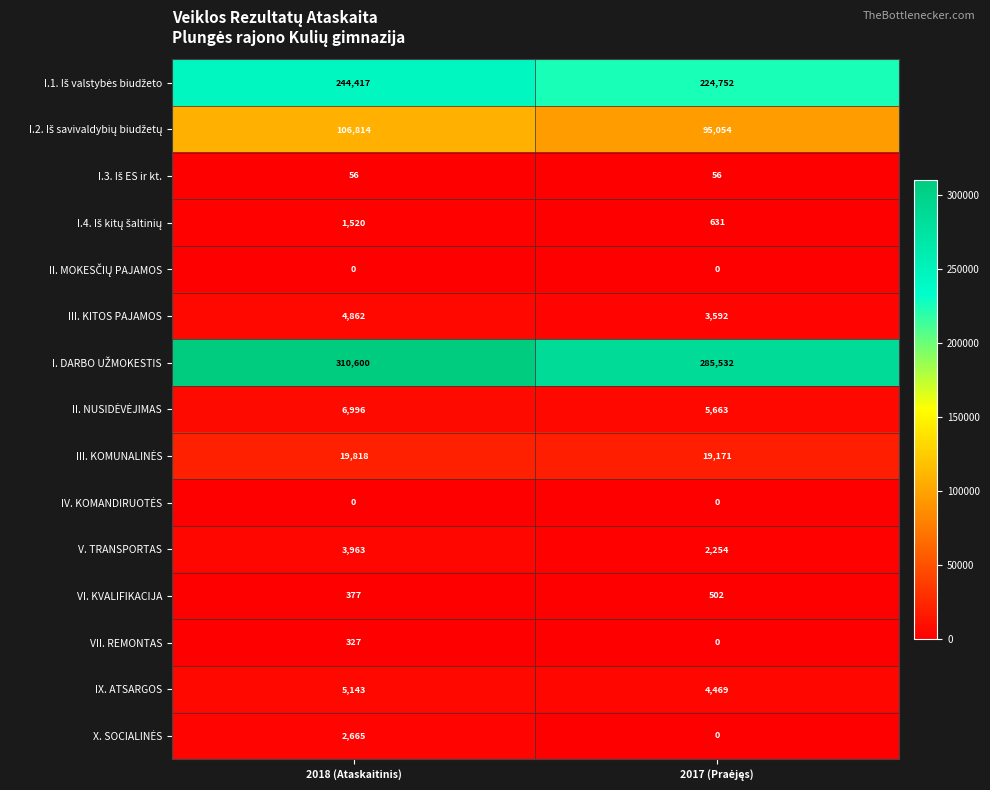

Count the number of categories in the chart.

2